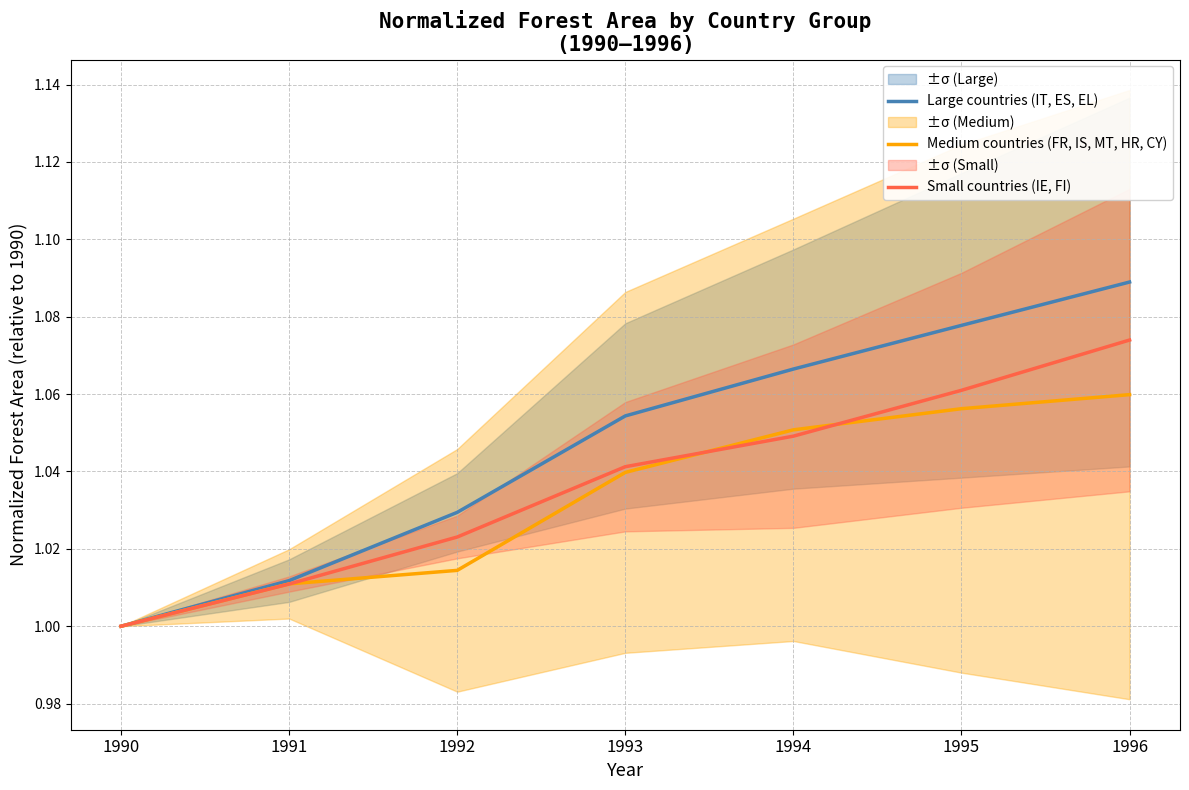

At how many categories does at least one series exceed 1?

6